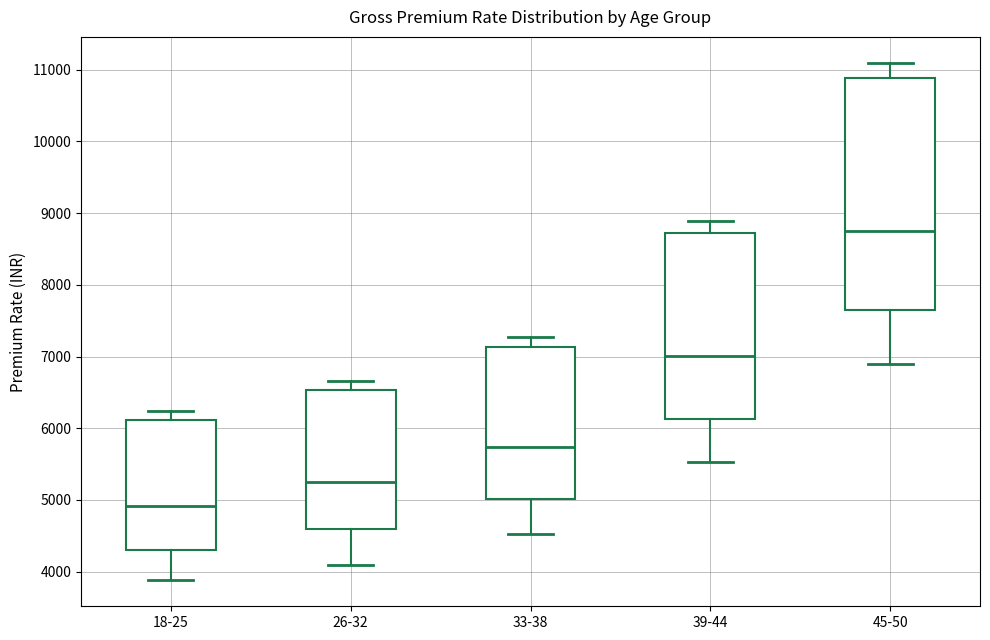

Which box has the highest median line?

45-50